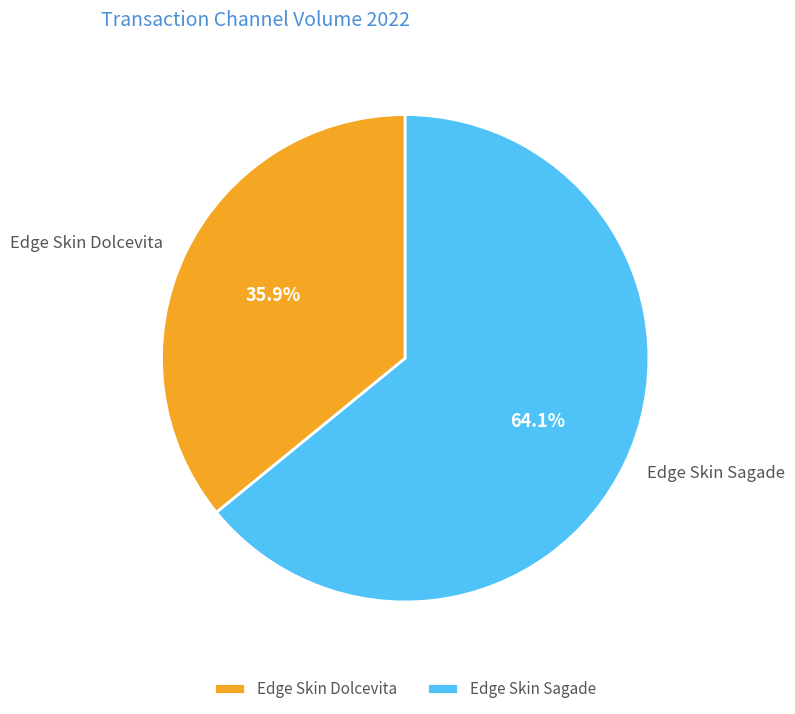

The Edge Skin Sagade slice represents 70% of the pie. True or false?

False